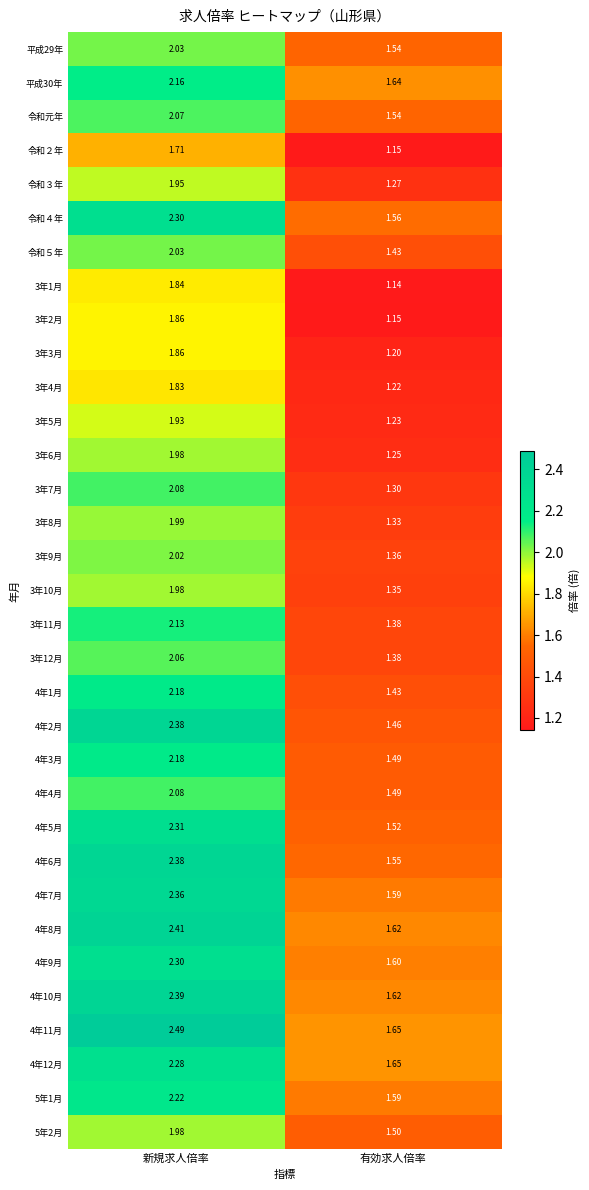

How many series are shown in this chart?

33